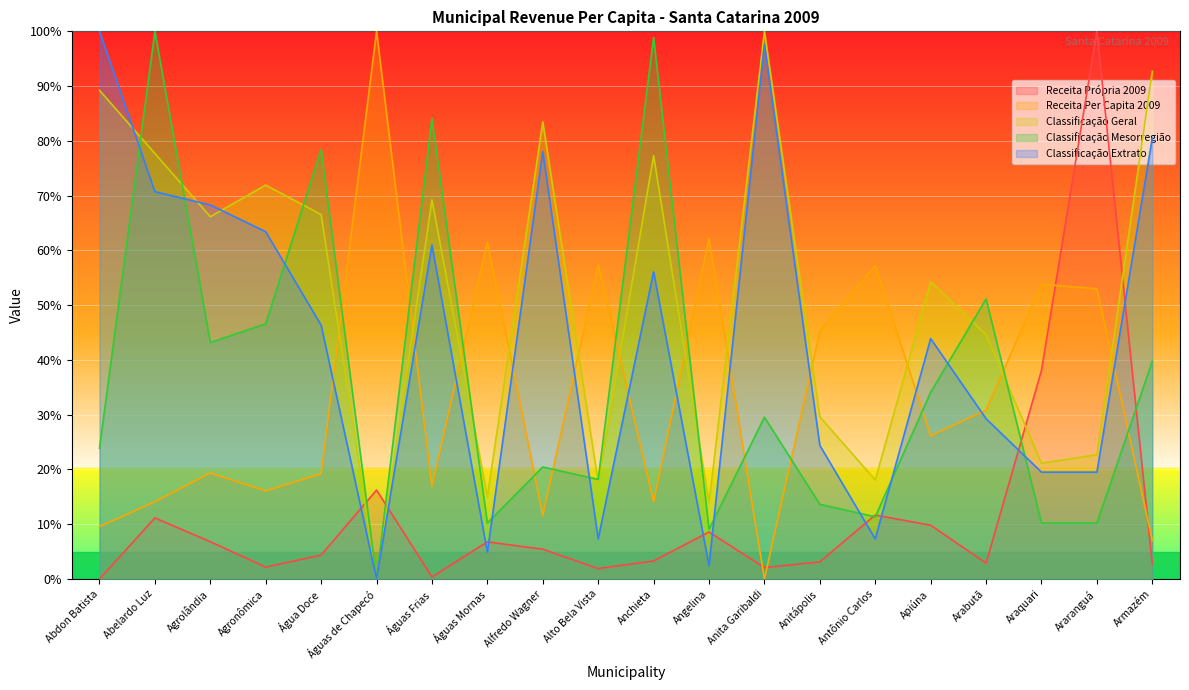

Reading right to left, transcribe all the data shown in this chart.

Receita Própria 2009: Armazém=2.7	Araranguá=100.0	Araquari=38.1	Arabutã=2.9	Apiúna=9.8	Antônio Carlos=11.7	Anitápolis=3.1	Anita Garibaldi=2.1	Angelina=8.6	Anchieta=3.3	Alto Bela Vista=1.9	Alfredo Wagner=5.4	Águas Mornas=6.8	Águas Frias=0.4	Águas de Chapecó=16.2	Água Doce=4.4	Agronômica=2.2	Agrolândia=6.8	Abelardo Luz=11.2	Abdon Batista=0.0
Receita Per Capita 2009: Armazém=7.0	Araranguá=53.0	Araquari=53.8	Arabutã=30.8	Apiúna=26.1	Antônio Carlos=57.2	Anitápolis=45.3	Anita Garibaldi=0.0	Angelina=62.2	Anchieta=14.1	Alto Bela Vista=57.4	Alfredo Wagner=11.6	Águas Mornas=61.5	Águas Frias=17.0	Águas de Chapecó=100.0	Água Doce=19.2	Agronômica=16.1	Agrolândia=19.3	Abelardo Luz=14.1	Abdon Batista=9.6
Classificação Geral: Armazém=92.7	Araranguá=22.7	Araquari=21.2	Arabutã=44.6	Apiúna=54.2	Antônio Carlos=18.1	Anitápolis=29.6	Anita Garibaldi=100.0	Angelina=13.8	Anchieta=77.3	Alto Bela Vista=17.7	Alfredo Wagner=83.5	Águas Mornas=15.0	Águas Frias=69.2	Águas de Chapecó=0.0	Água Doce=66.5	Agronômica=71.9	Agrolândia=66.2	Abelardo Luz=77.7	Abdon Batista=89.2
Classificação Mesorregião: Armazém=39.8	Araranguá=10.2	Araquari=10.2	Arabutã=51.1	Apiúna=34.1	Antônio Carlos=11.4	Anitápolis=13.6	Anita Garibaldi=29.5	Angelina=9.1	Anchieta=98.9	Alto Bela Vista=18.2	Alfredo Wagner=20.5	Águas Mornas=10.2	Águas Frias=84.1	Águas de Chapecó=0.0	Água Doce=78.4	Agronômica=46.6	Agrolândia=43.2	Abelardo Luz=100.0	Abdon Batista=23.9
Classificação Extrato: Armazém=80.5	Araranguá=19.5	Araquari=19.5	Arabutã=29.3	Apiúna=43.9	Antônio Carlos=7.3	Anitápolis=24.4	Anita Garibaldi=97.6	Angelina=2.4	Anchieta=56.1	Alto Bela Vista=7.3	Alfredo Wagner=78.0	Águas Mornas=4.9	Águas Frias=61.0	Águas de Chapecó=0.0	Água Doce=46.3	Agronômica=63.4	Agrolândia=68.3	Abelardo Luz=70.7	Abdon Batista=100.0